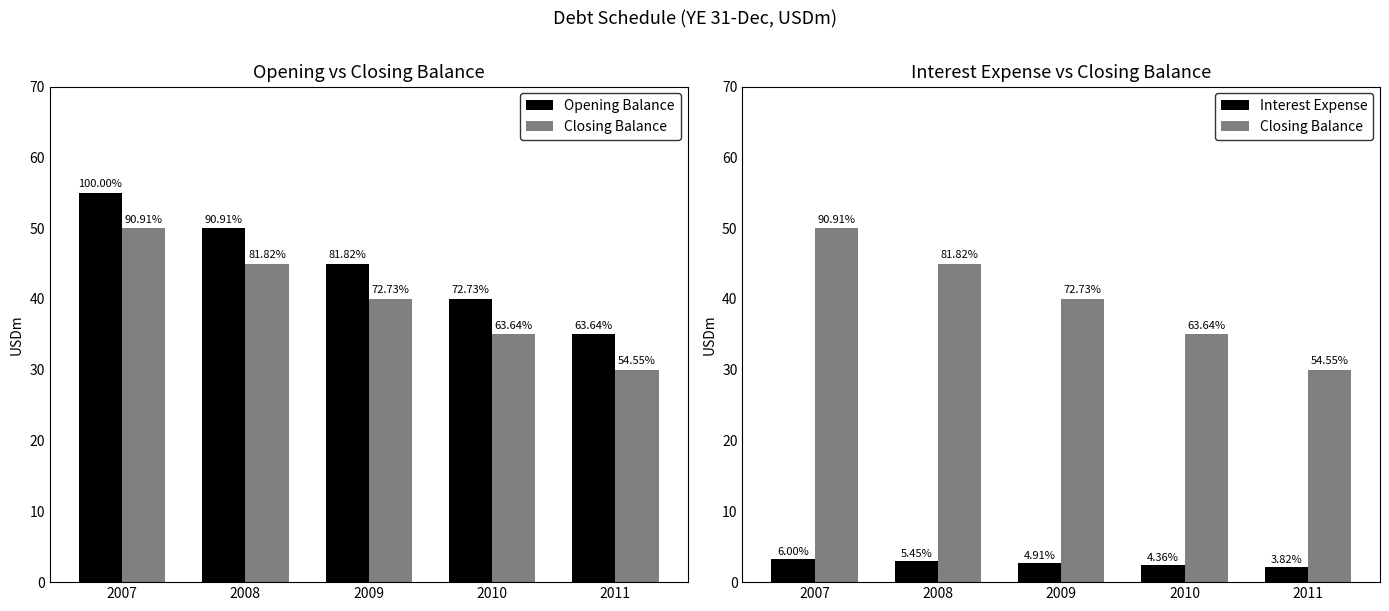

How many Opening Balance values are between 40 and 50?

3